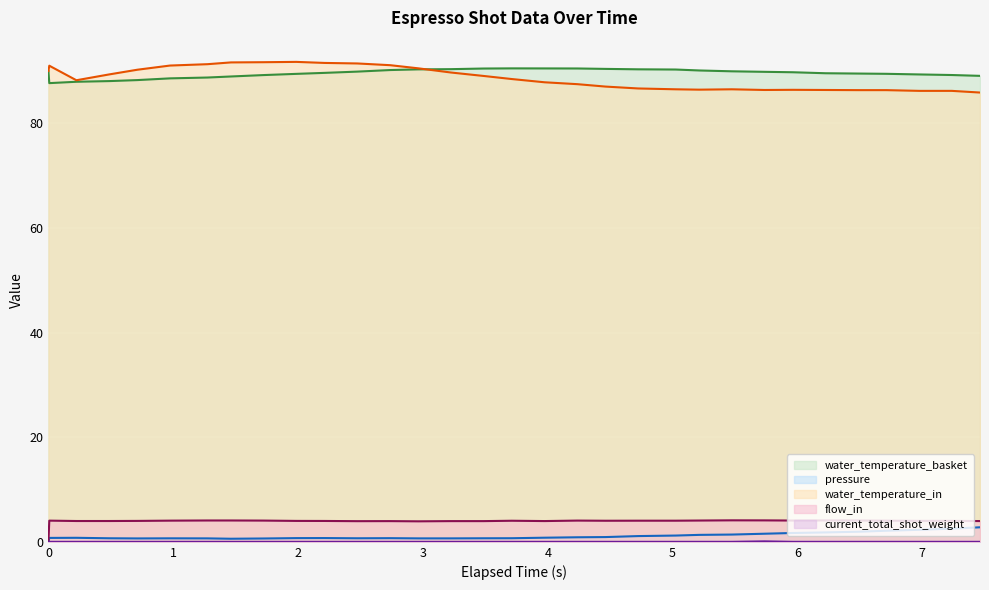

True or false: water_temperature_in and water_temperature_basket cross at least once.

True